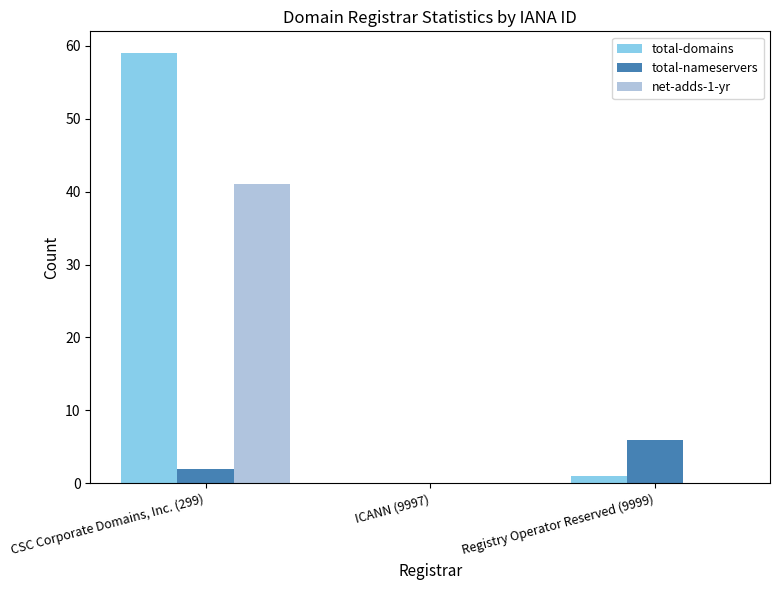

True or false: total-domains has a value of 13 at CSC Corporate Domains, Inc. (299).

False